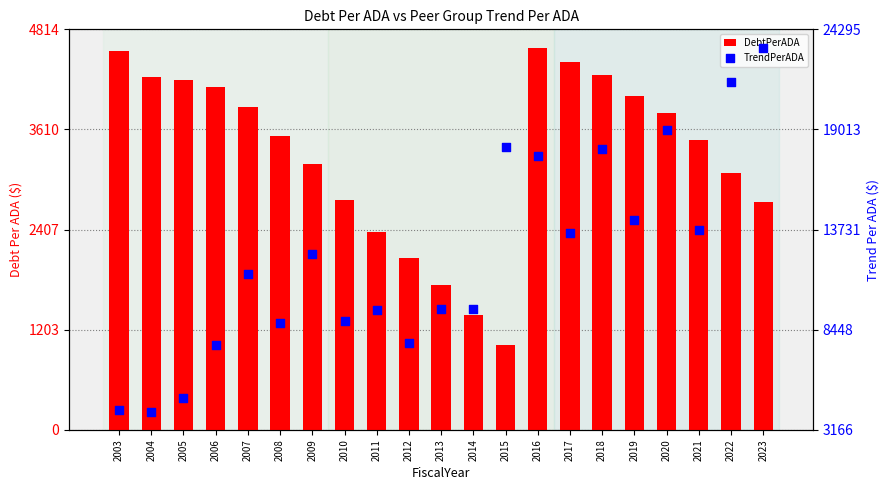

Which series reaches the maximum Y coordinate?

TrendPerADA